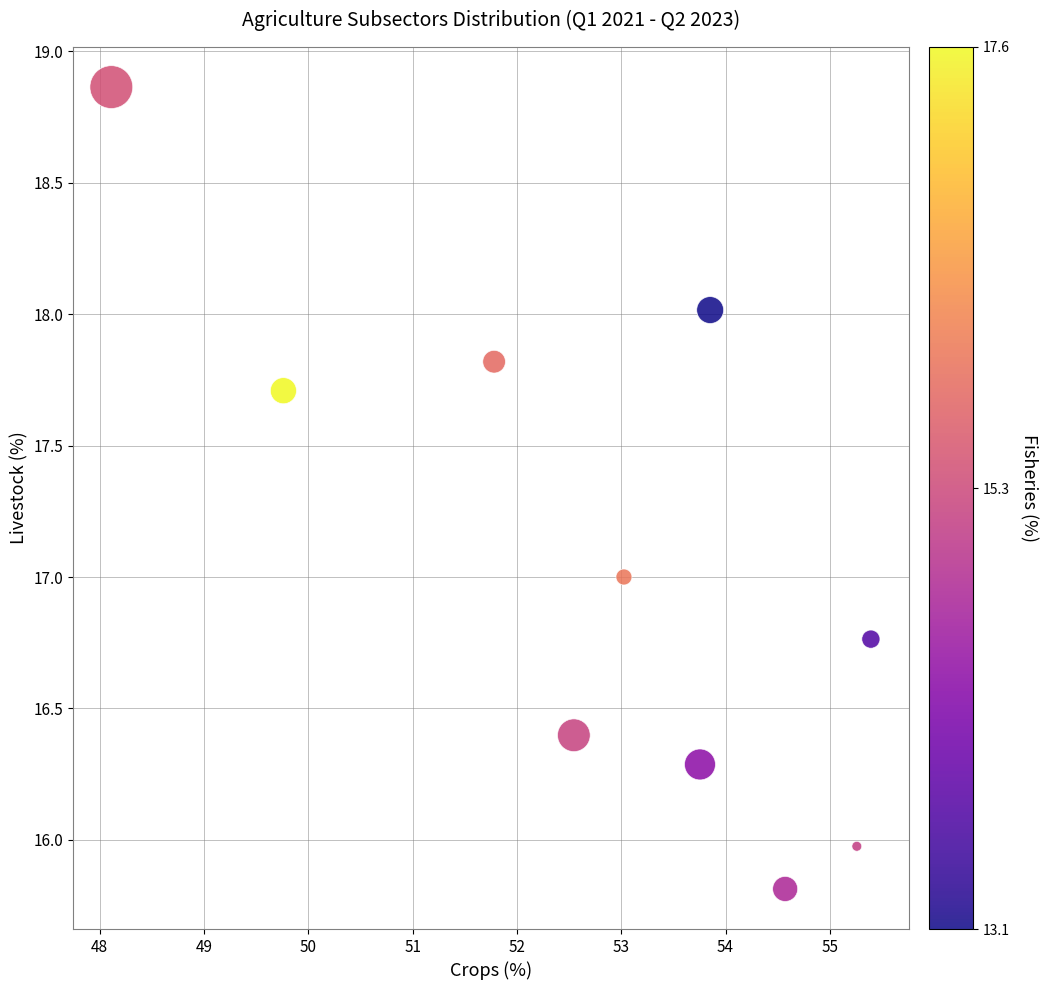

What is the average Y value?

17.1